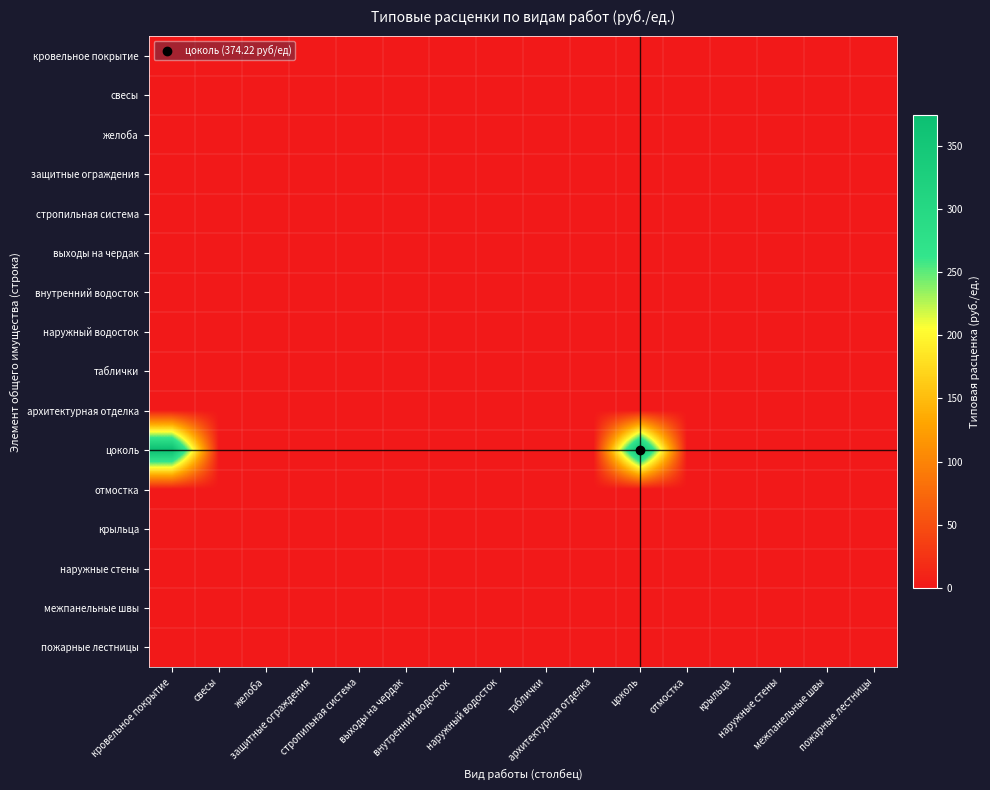

At which category is the sum across all series the highest?

кровельное покрытие